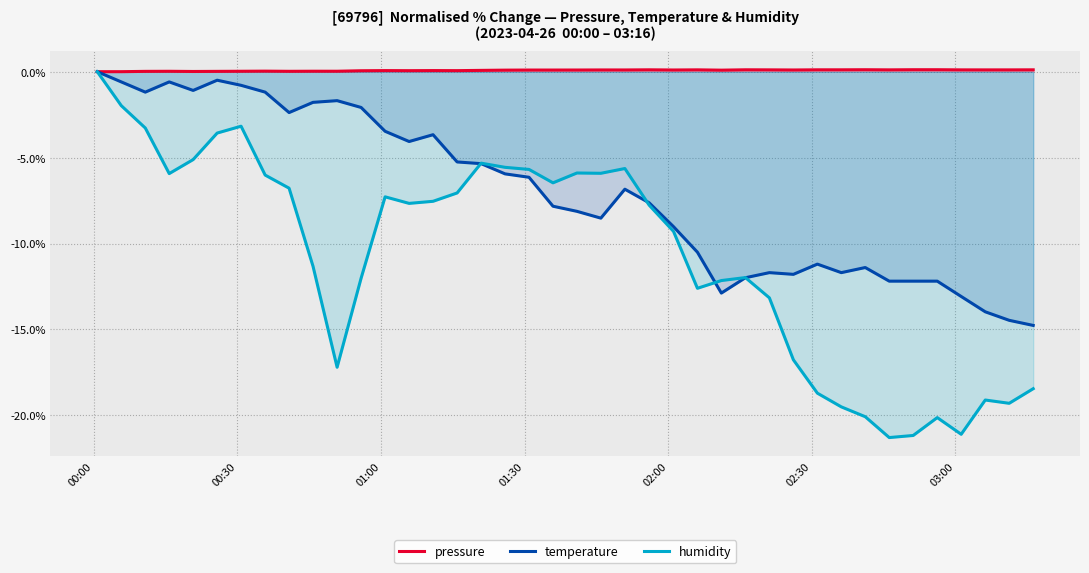

What is the maximum value shown in the chart?

0.1